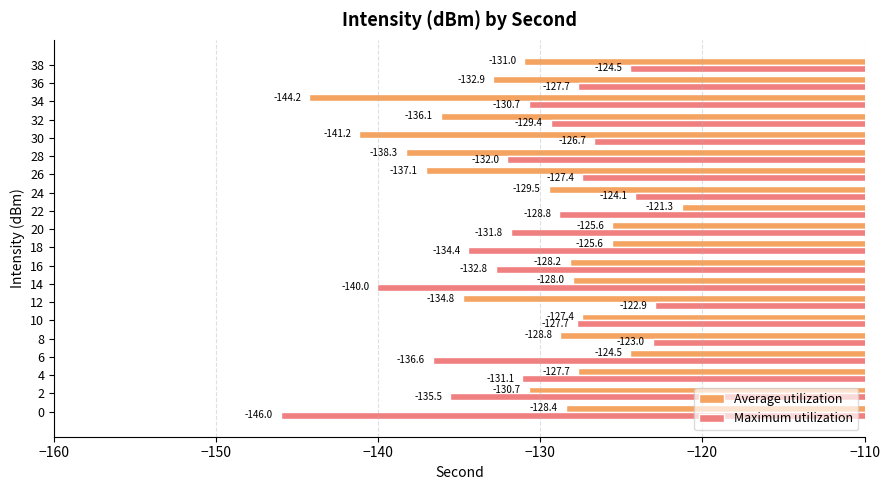

What is the total value across all series at 16?

-260.9